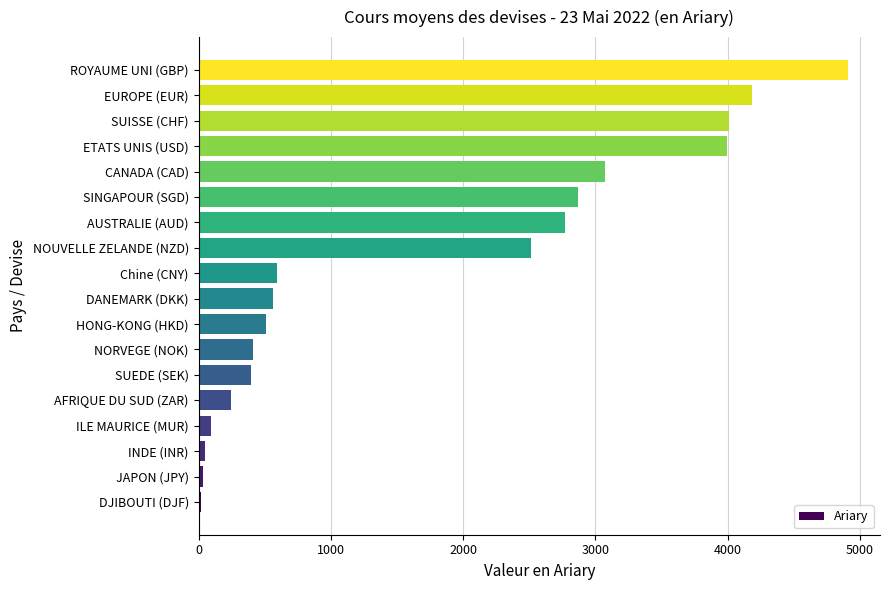

What is the change in value from AFRIQUE DU SUD (ZAR) to HONG-KONG (HKD)?

+261.4